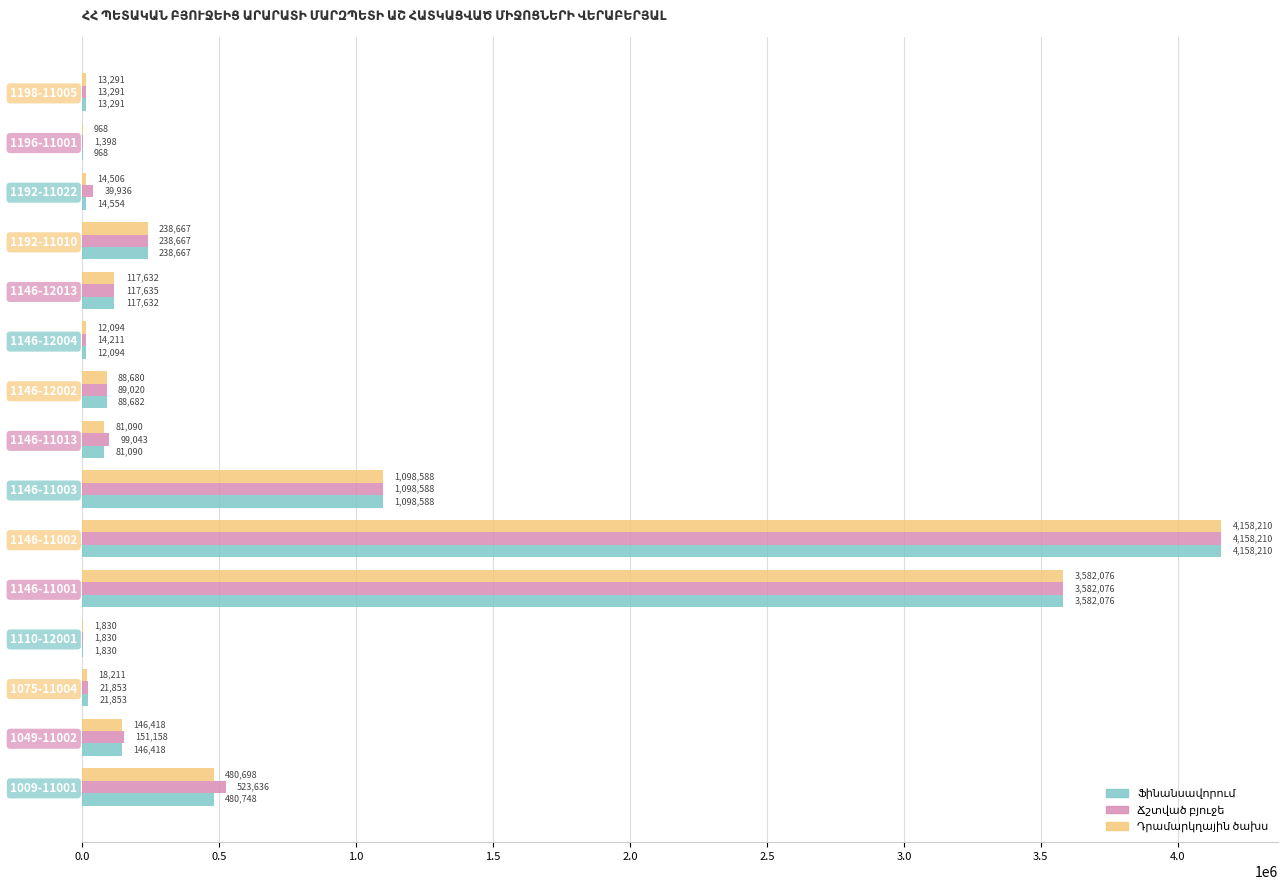

At which category is the sum across all series the highest?

1146-11002